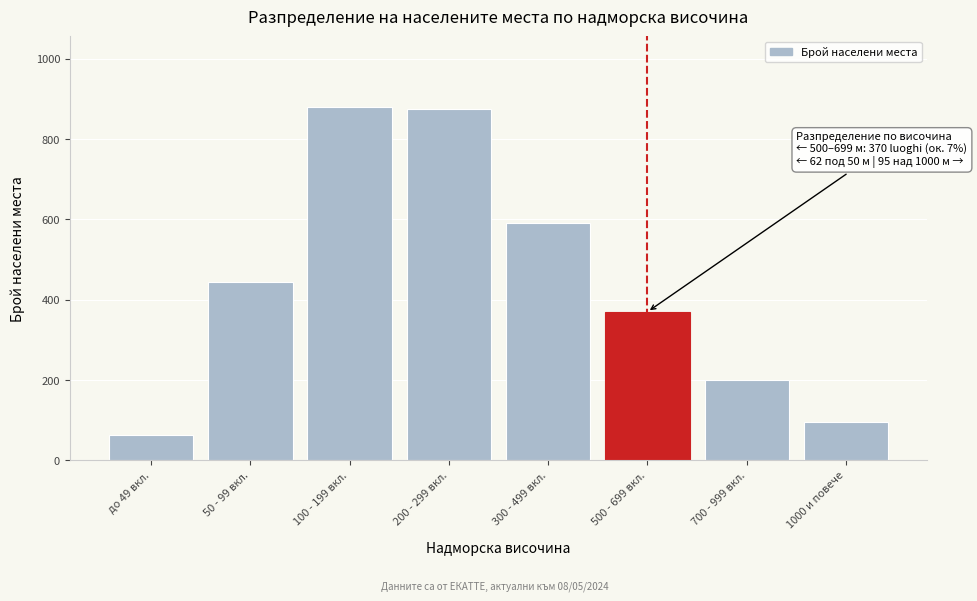

Reading left to right, list all the values displayed in this chart.

62	445	880	875	590	370	200	95